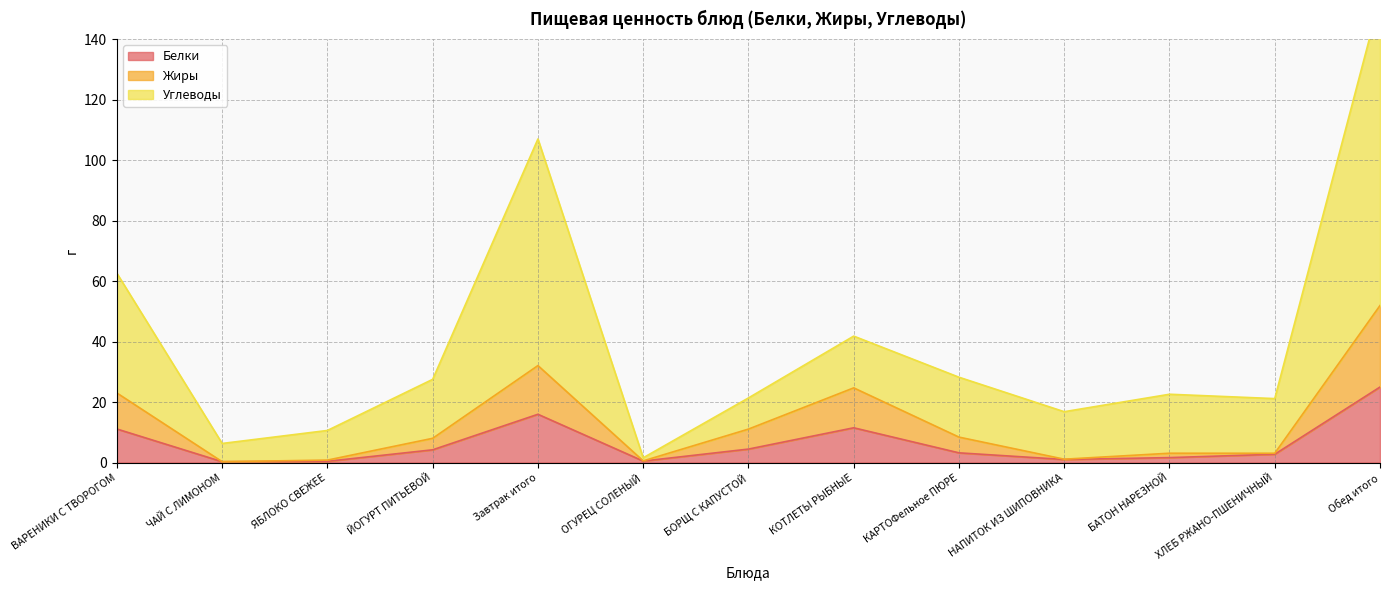

Reading left to right, what are all the values shown in this chart?

Белки: ВАРЕНИКИ С ТВОРОГОМ=11.1	ЧАЙ С ЛИМОНОМ=0.3	ЯБЛОКО СВЕЖЕЕ=0.4	ЙОГУРТ ПИТЬЕВОЙ=4.2	Завтрак итого=15.9	ОГУРЕЦ СОЛЕНЫЙ=0.5	БОРЩ С КАПУСТОЙ=4.4	КОТЛЕТЫ РЫБНЫЕ=11.5	КАРТОФельное ПЮРЕ=3.2	НАПИТОК ИЗ ШИПОВНИКА=1.0	БАТОН НАРЕЗНОЙ=1.6	ХЛЕБ РЖАНО-ПШЕНИЧНЫЙ=2.7	Обед итого=24.9
Жиры: ВАРЕНИКИ С ТВОРОГОМ=23.0	ЧАЙ С ЛИМОНОМ=0.3	ЯБЛОКО СВЕЖЕЕ=0.8	ЙОГУРТ ПИТЬЕВОЙ=8.0	Завтрак итого=32.0	ОГУРЕЦ СОЛЕНЫЙ=0.5	БОРЩ С КАПУСТОЙ=11.1	КОТЛЕТЫ РЫБНЫЕ=24.7	КАРТОФельное ПЮРЕ=8.4	НАПИТОК ИЗ ШИПОВНИКА=1.1	БАТОН НАРЕЗНОЙ=3.1	ХЛЕБ РЖАНО-ПШЕНИЧНЫЙ=3.1	Обед итого=51.9
Углеводы: ВАРЕНИКИ С ТВОРОГОМ=62.6	ЧАЙ С ЛИМОНОМ=6.3	ЯБЛОКО СВЕЖЕЕ=10.6	ЙОГУРТ ПИТЬЕВОЙ=27.5	Завтрак итого=107.0	ОГУРЕЦ СОЛЕНЫЙ=1.6	БОРЩ С КАПУСТОЙ=21.4	КОТЛЕТЫ РЫБНЫЕ=41.8	КАРТОФельное ПЮРЕ=28.2	НАПИТОК ИЗ ШИПОВНИКА=16.8	БАТОН НАРЕЗНОЙ=22.6	ХЛЕБ РЖАНО-ПШЕНИЧНЫЙ=21.1	Обед итого=153.4